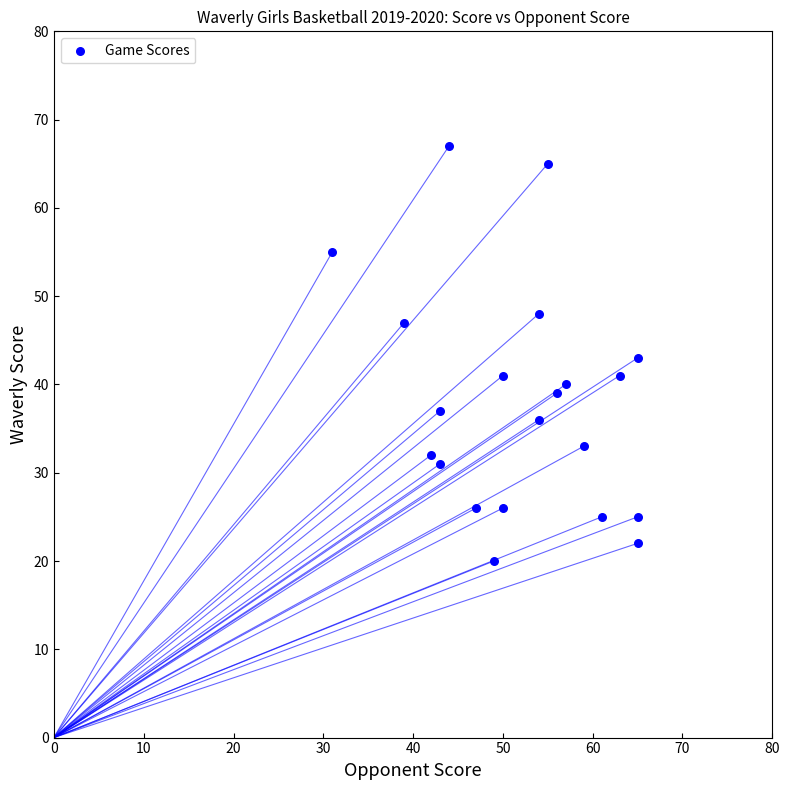

What is the range of X values (max minus min)?

34